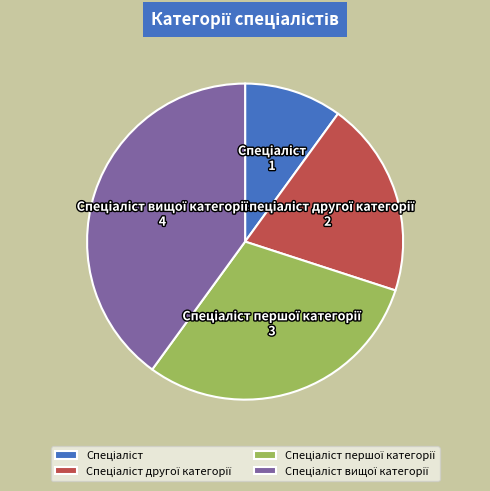

Does any single category account for the majority?

No